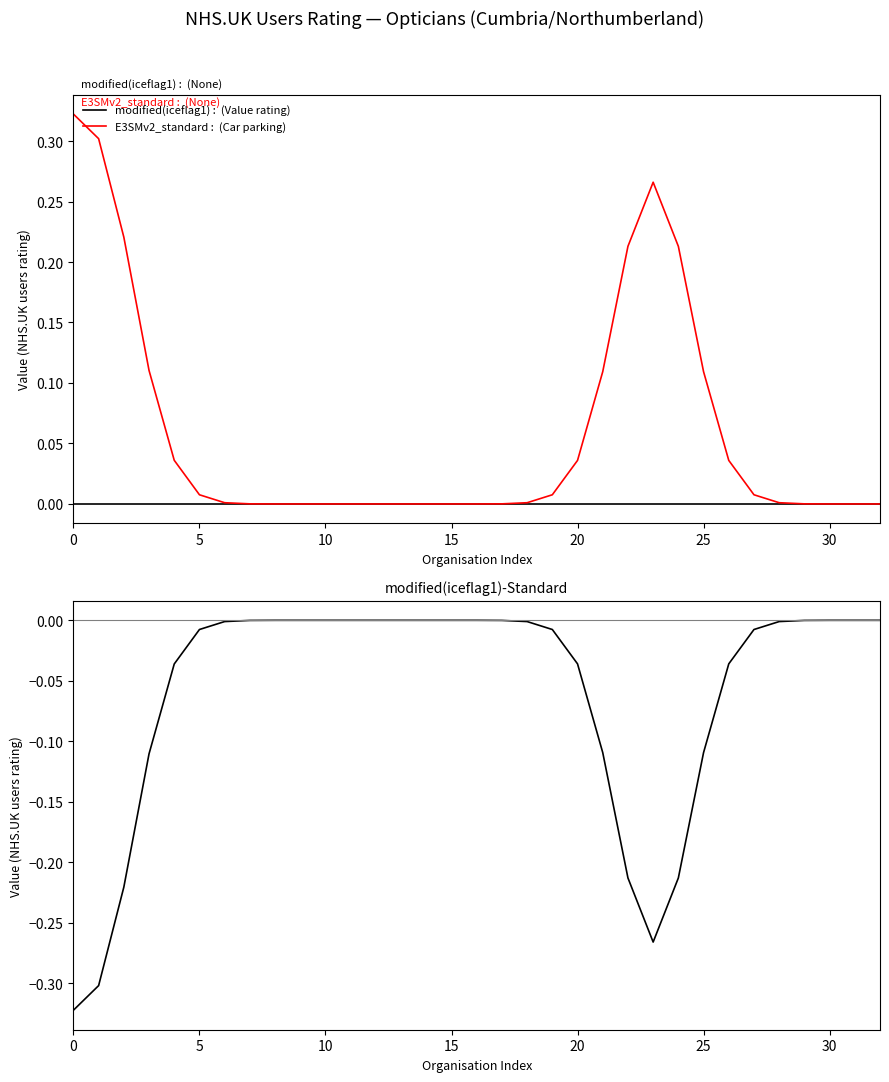

Which series has the largest total across all categories?

E3SMv2_standard :  (Car parking)